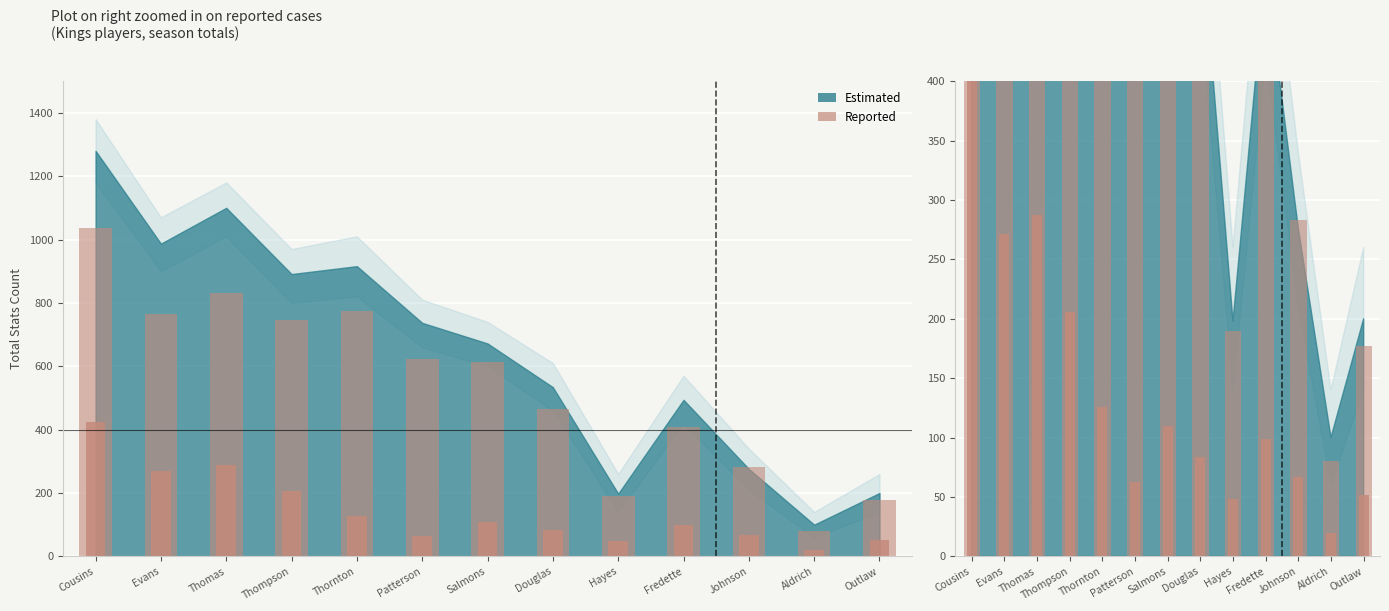

At which label is Reported (FTA) closest to 221?

Thompson